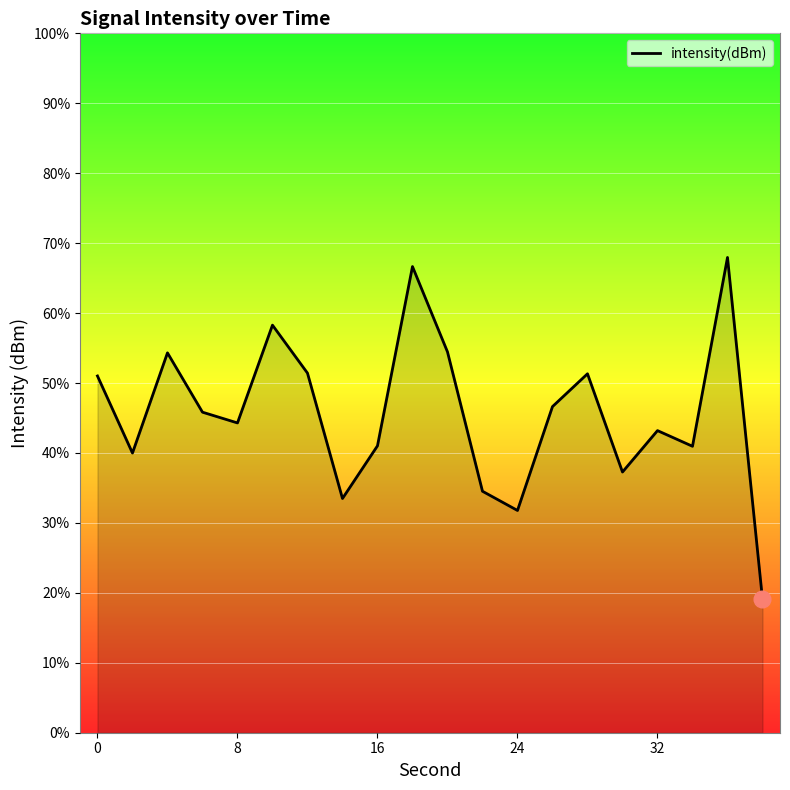

Count the number of data series in this chart.

1